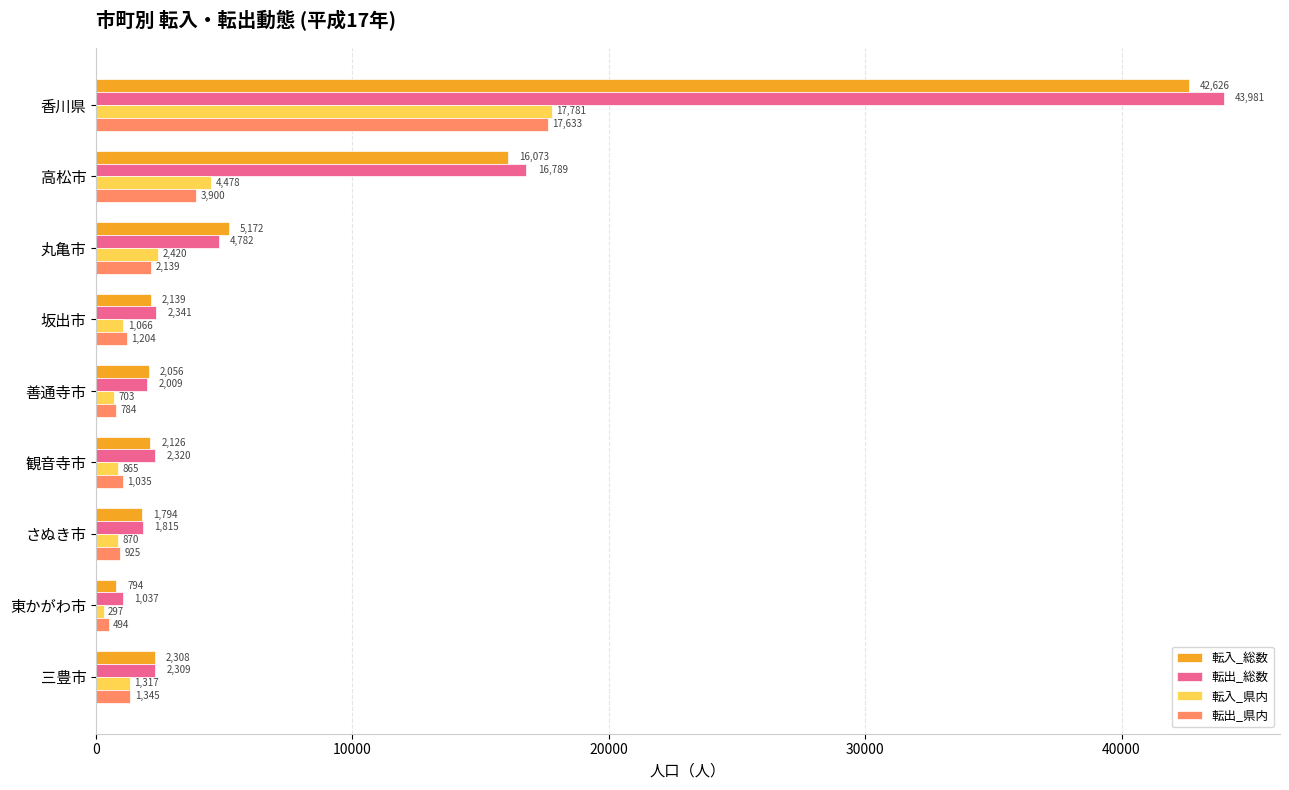

List the series in order of their peak value, highest first.

転出_総数, 転入_総数, 転入_県内, 転出_県内